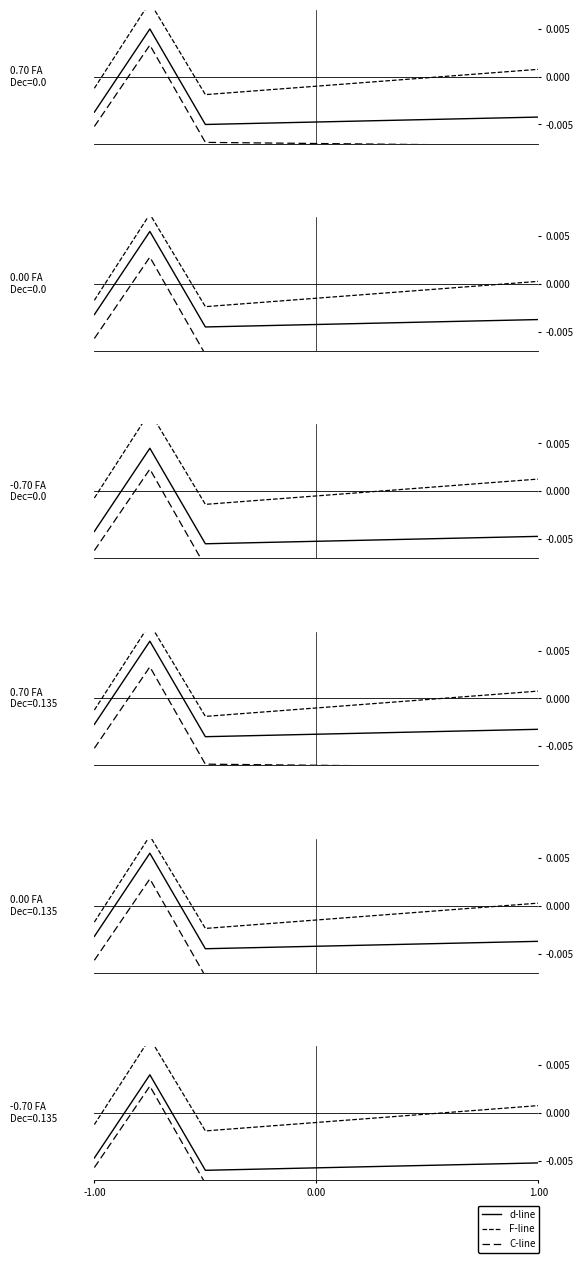

True or false: d-line and F-line intersect in this chart.

False